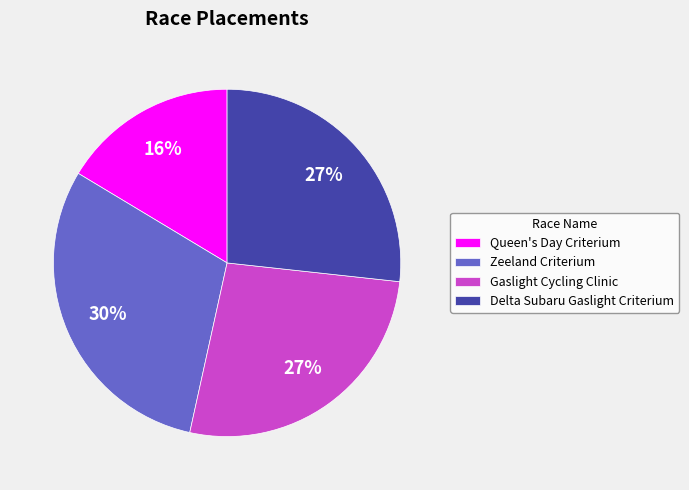

Count the number of slices in the pie.

4